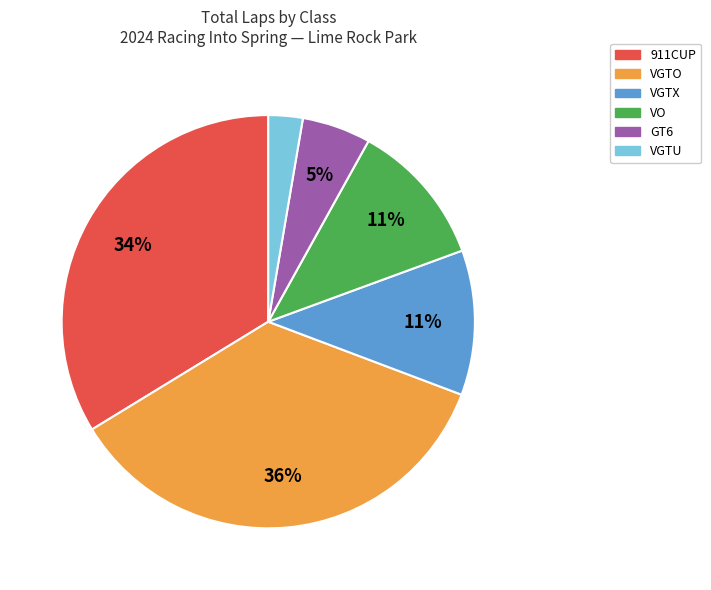

Between VO and VGTO, which is larger?

VGTO